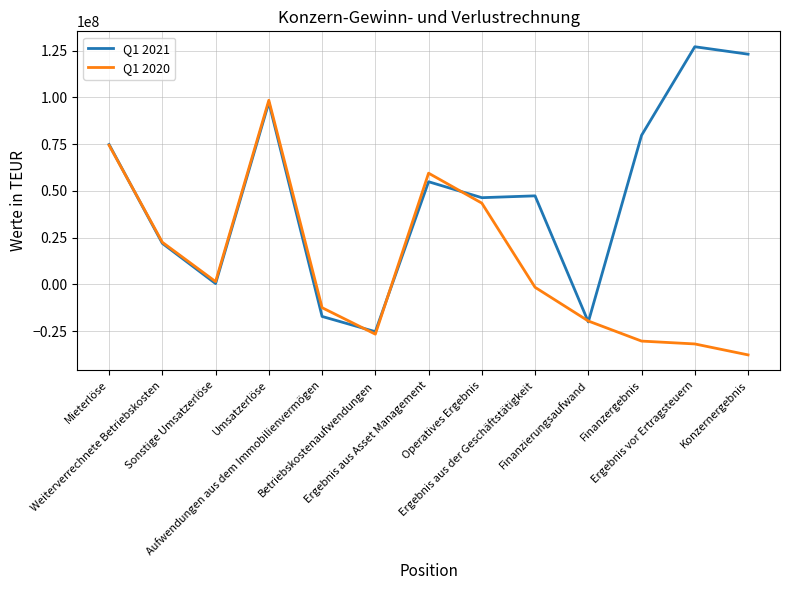

Rank the series by their maximum value, from lowest to highest.

Q1 2020, Q1 2021